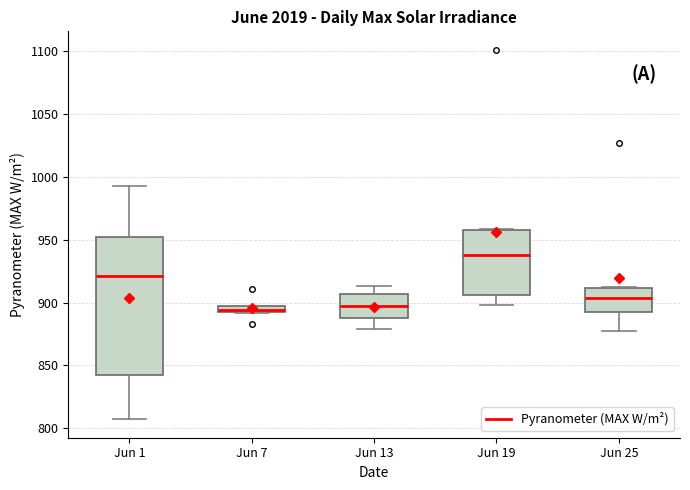

Where is the lower edge of the box for Jun 19 on the y-axis? The values are not printed on the chart, so give them approximately, as read against the axis.

905